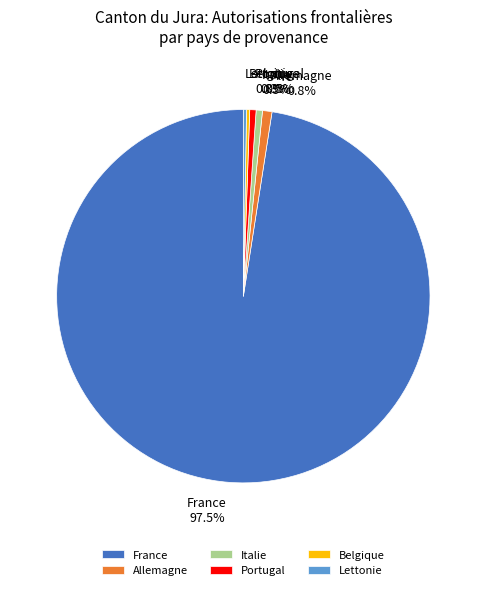

Which slice is the largest?

France